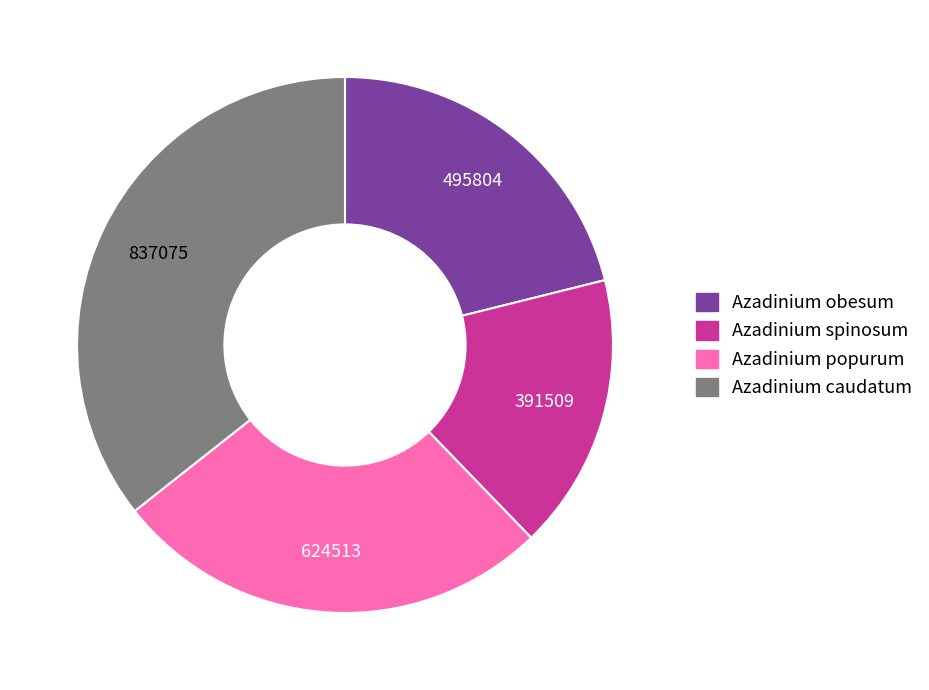

Does Azadinium obesum represent more than half of the total?

No